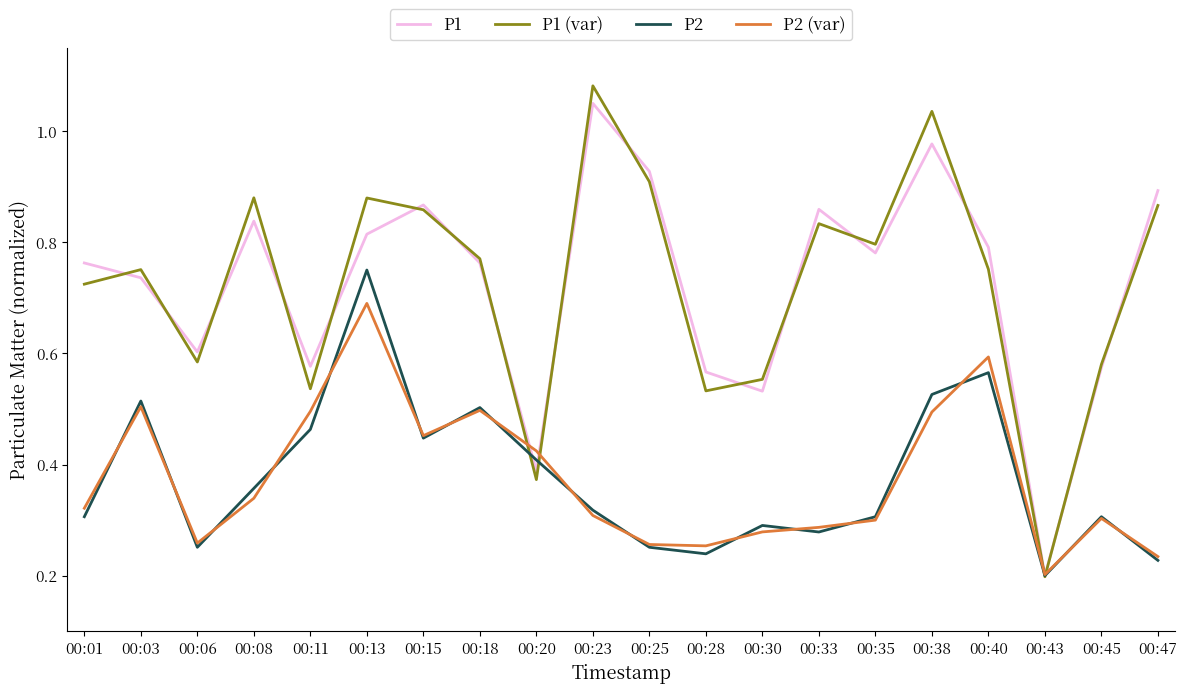

Between 00:28 and 00:33, which series saw the biggest shift?

P1 (var)